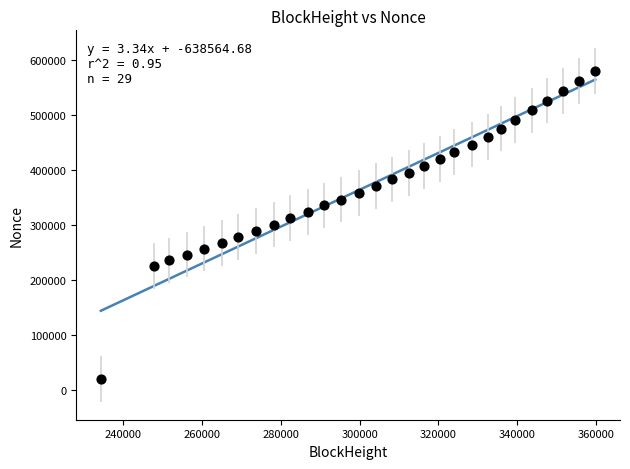

What is the range of X values (max minus min)?

125468